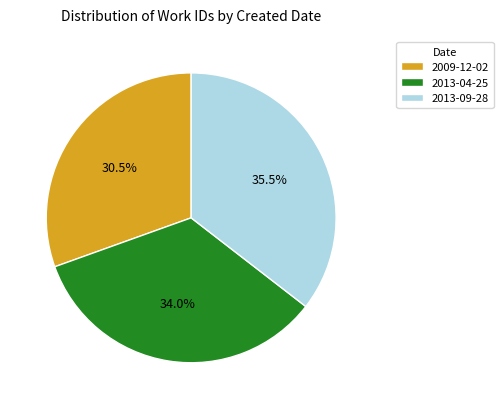

Between 2013-09-28 and 2013-04-25, which is larger?

2013-09-28